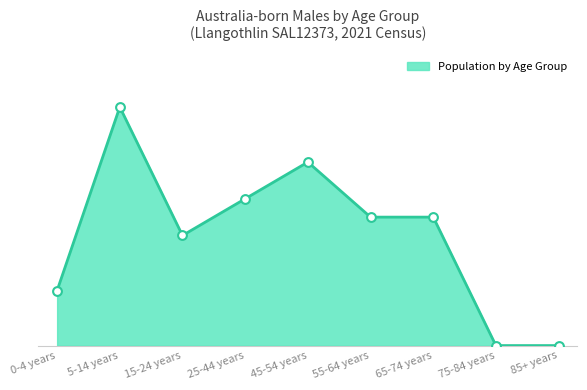

Between 25-44 years and 45-54 years, which is larger?

45-54 years